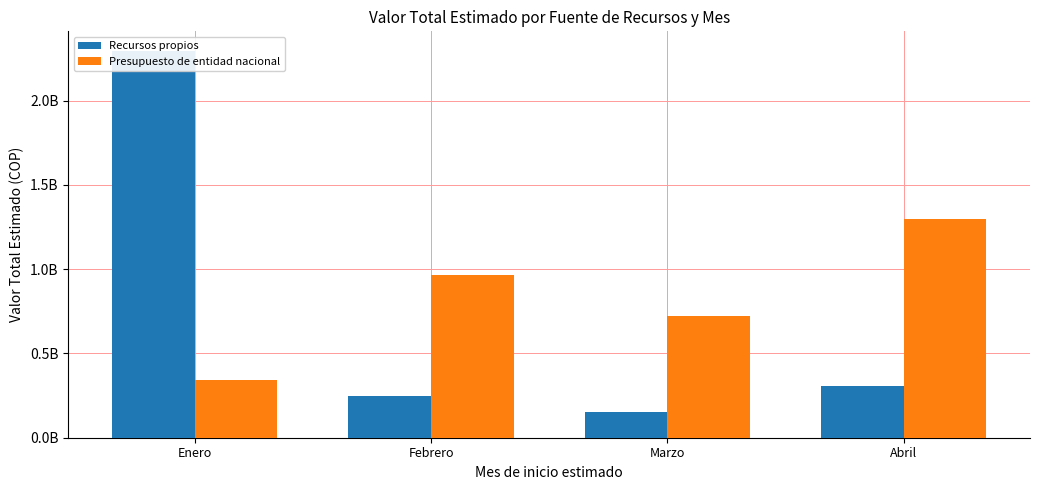

What is the difference between the second highest and minimum values in the Presupuesto de entidad nacional series?

625254575